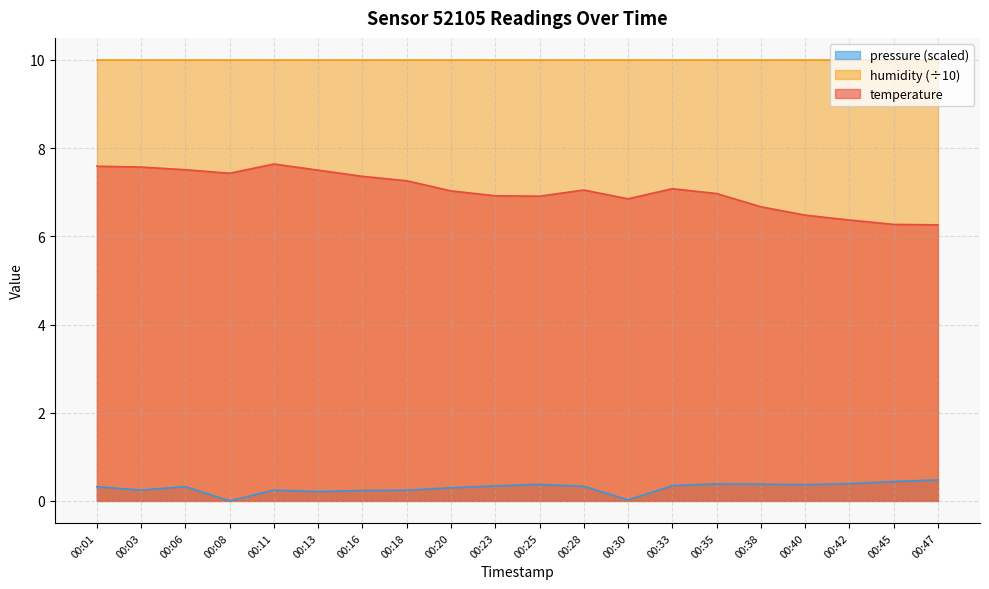

Rank the categories by temperature value from lowest to highest.

00:47, 00:45, 00:42, 00:40, 00:38, 00:30, 00:25, 00:23, 00:35, 00:20, 00:28, 00:33, 00:18, 00:16, 00:08, 00:13, 00:06, 00:03, 00:01, 00:11